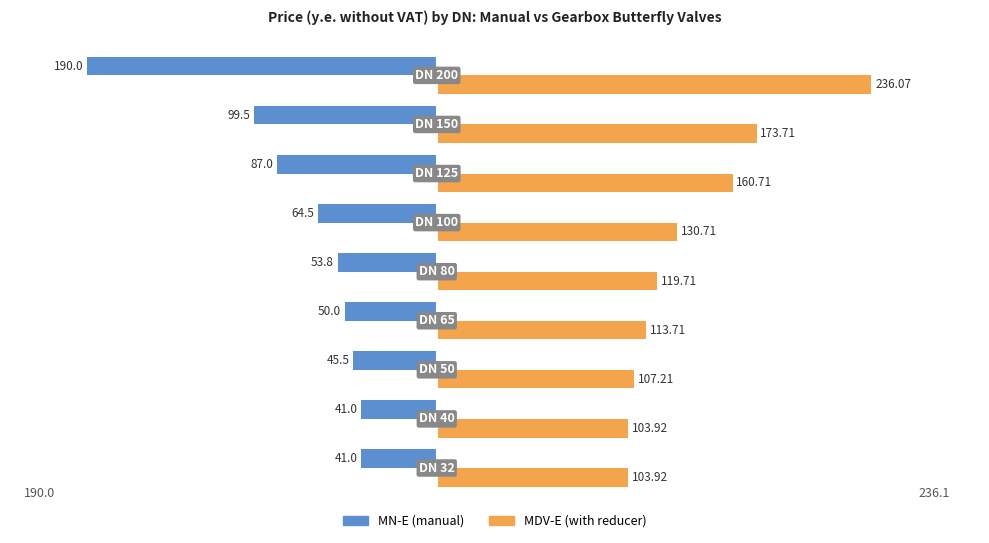

What is the difference between the second highest and minimum values in the MDV-E (with reducer) series?

69.8